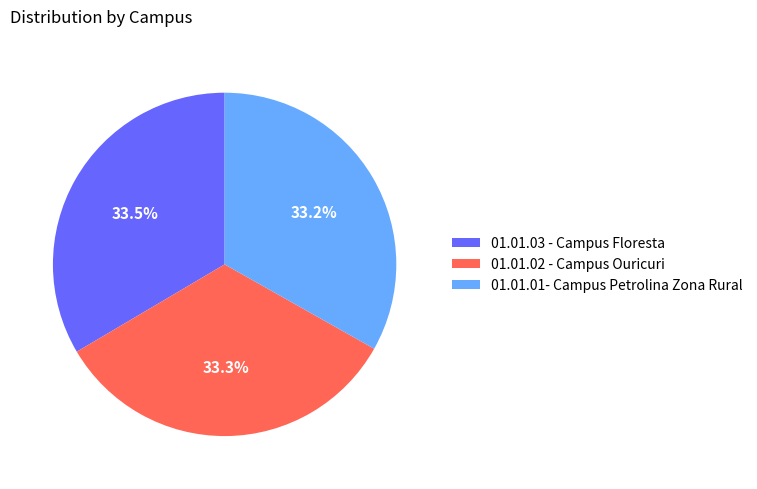

What percentage is NOT represented by 01.01.01- Campus Petrolina Zona Rural?

66.8%